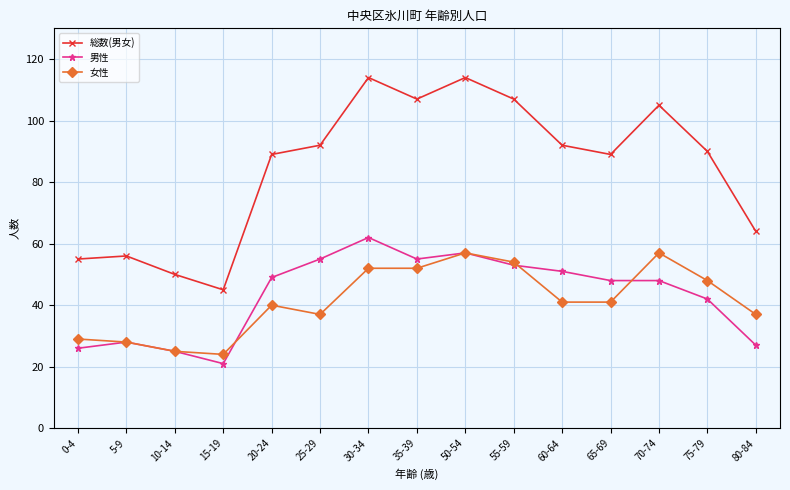

Which label corresponds to the smallest value in the chart?

15-19